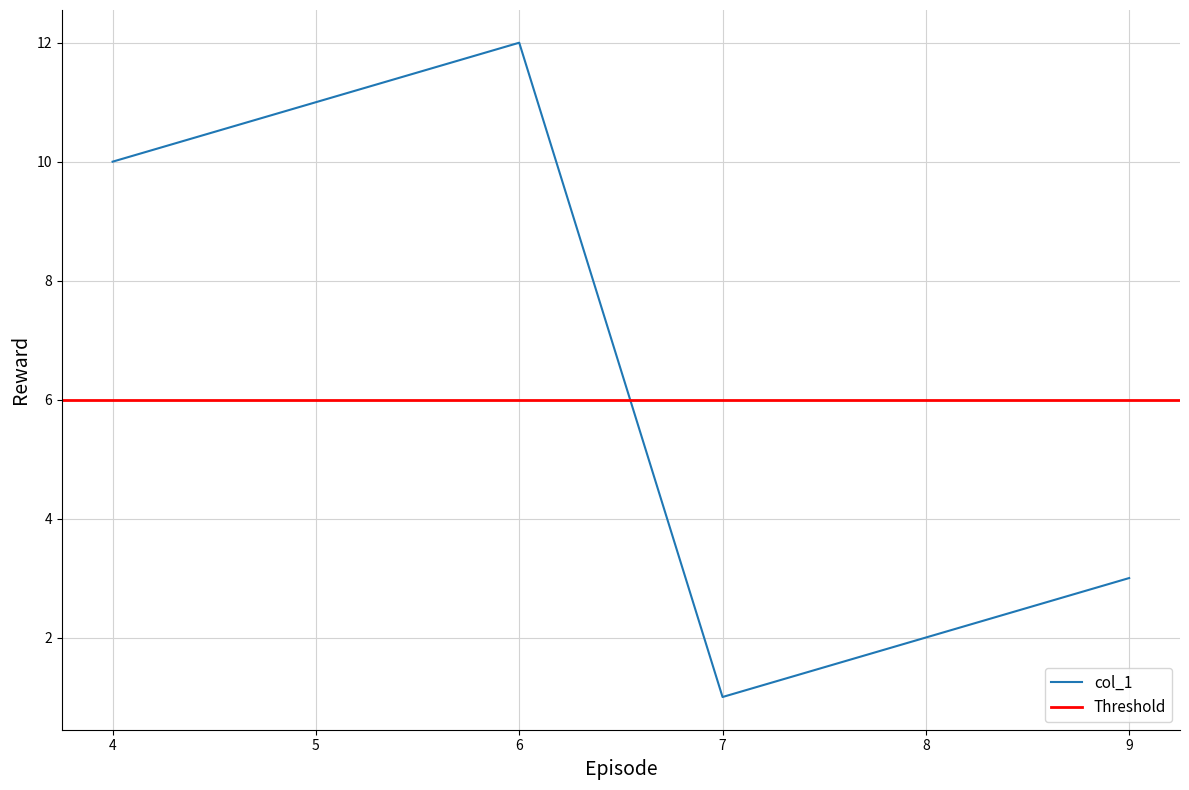

What is the sum of all values?

39